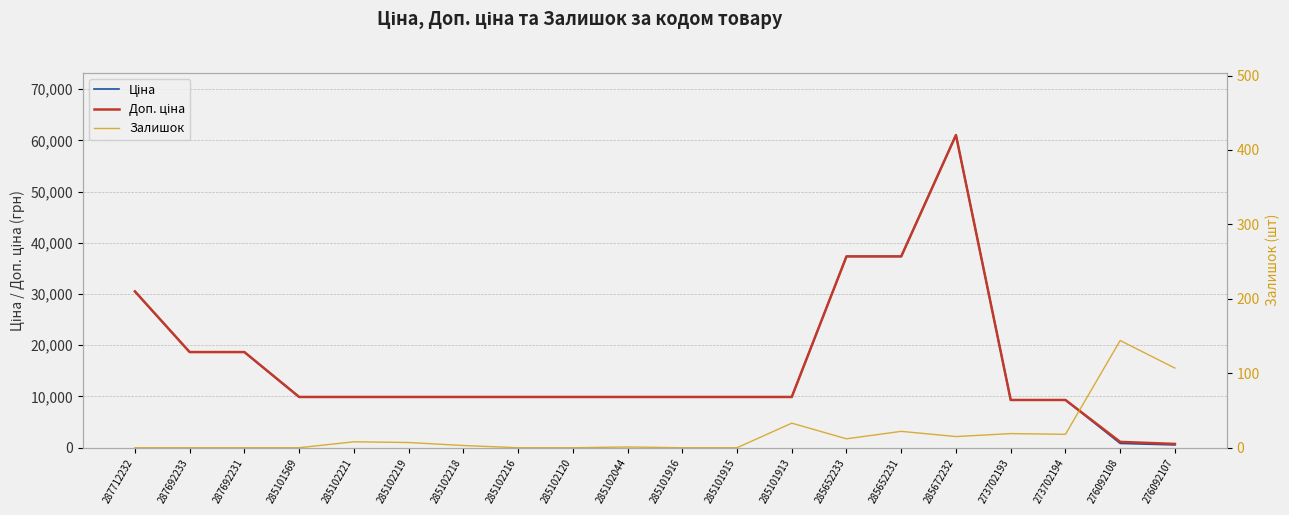

True or false: Ціна and Доп. ціна intersect in this chart.

False